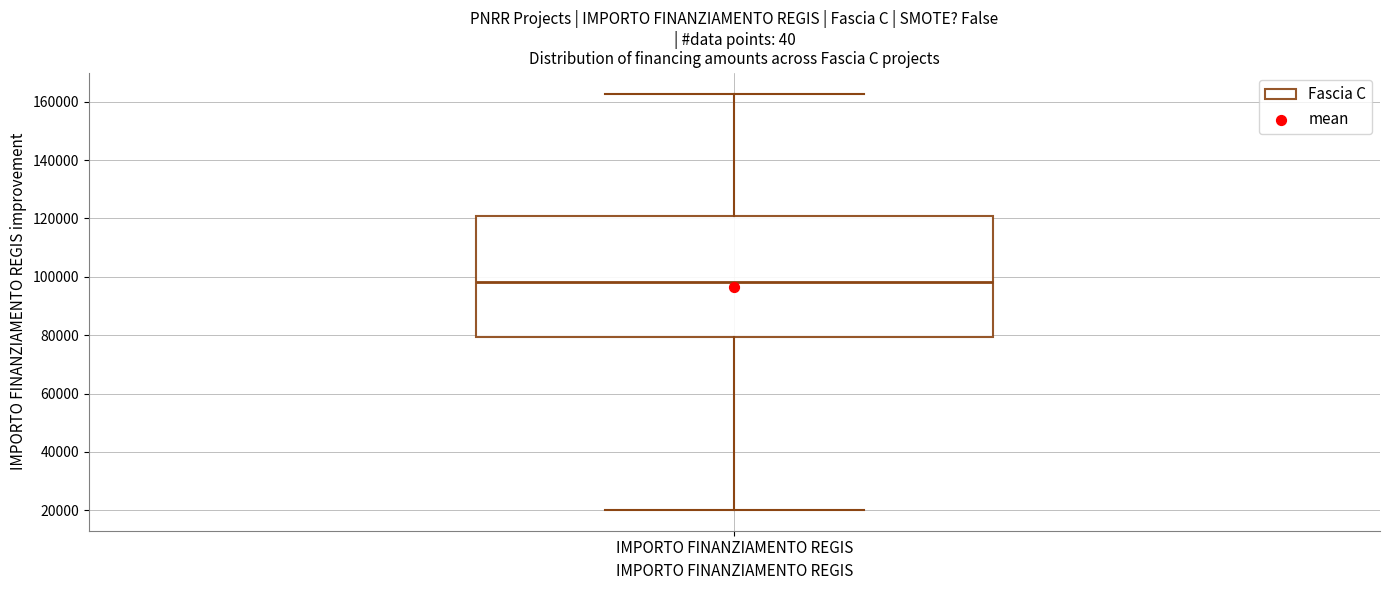

Transcribe this box plot: give where the median line is, the range the box spans, and where the two whiskers end, as read against the y-axis. The values are not printed on the chart, so give them approximately, as read against the axis.

median 98000, box 80000 to 120000, whiskers 20000 to 162000